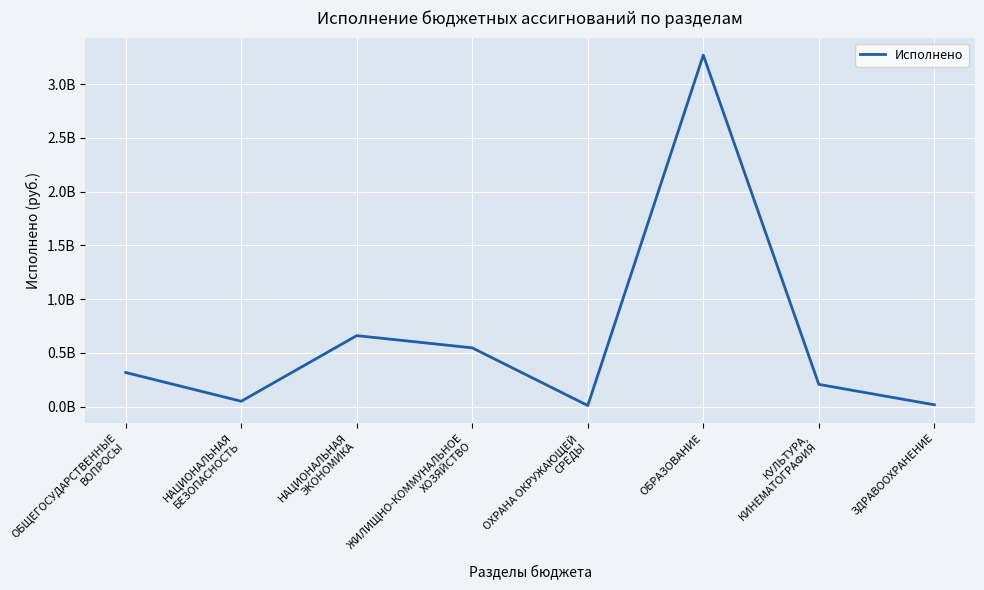

Does the chart have visible grid lines?

Yes